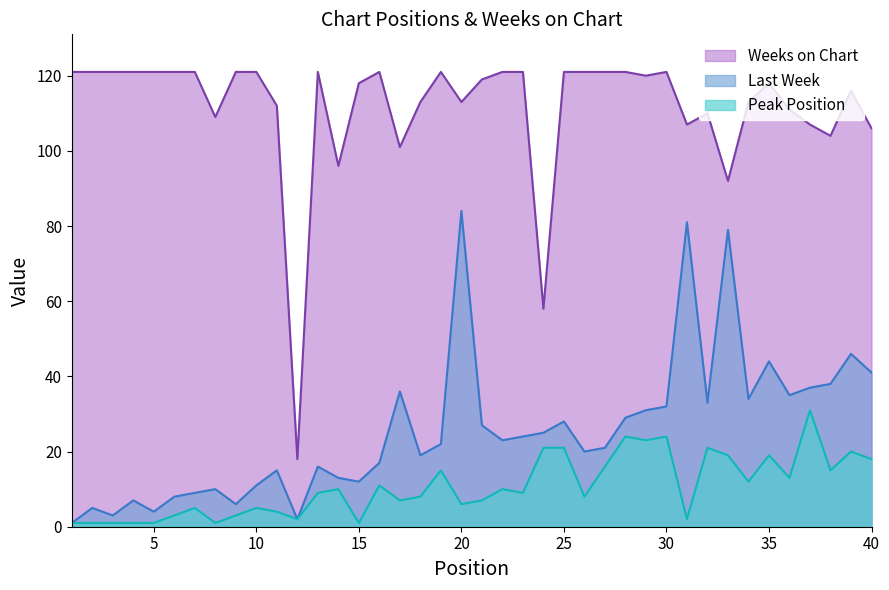

Where is the first local maximum for Weeks on Chart?

13